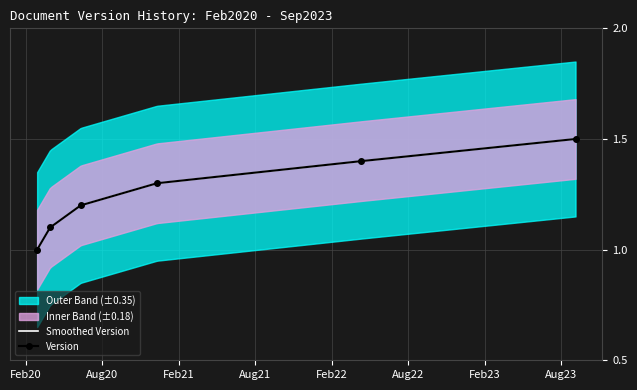

How many values exceed 1?

5